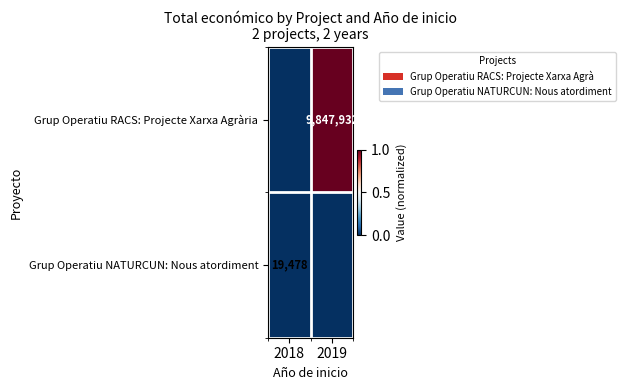

True or false: Grup Operatiu RACS: Projecte Xarxa Agrària has a value of 13500855 at 2019.

False